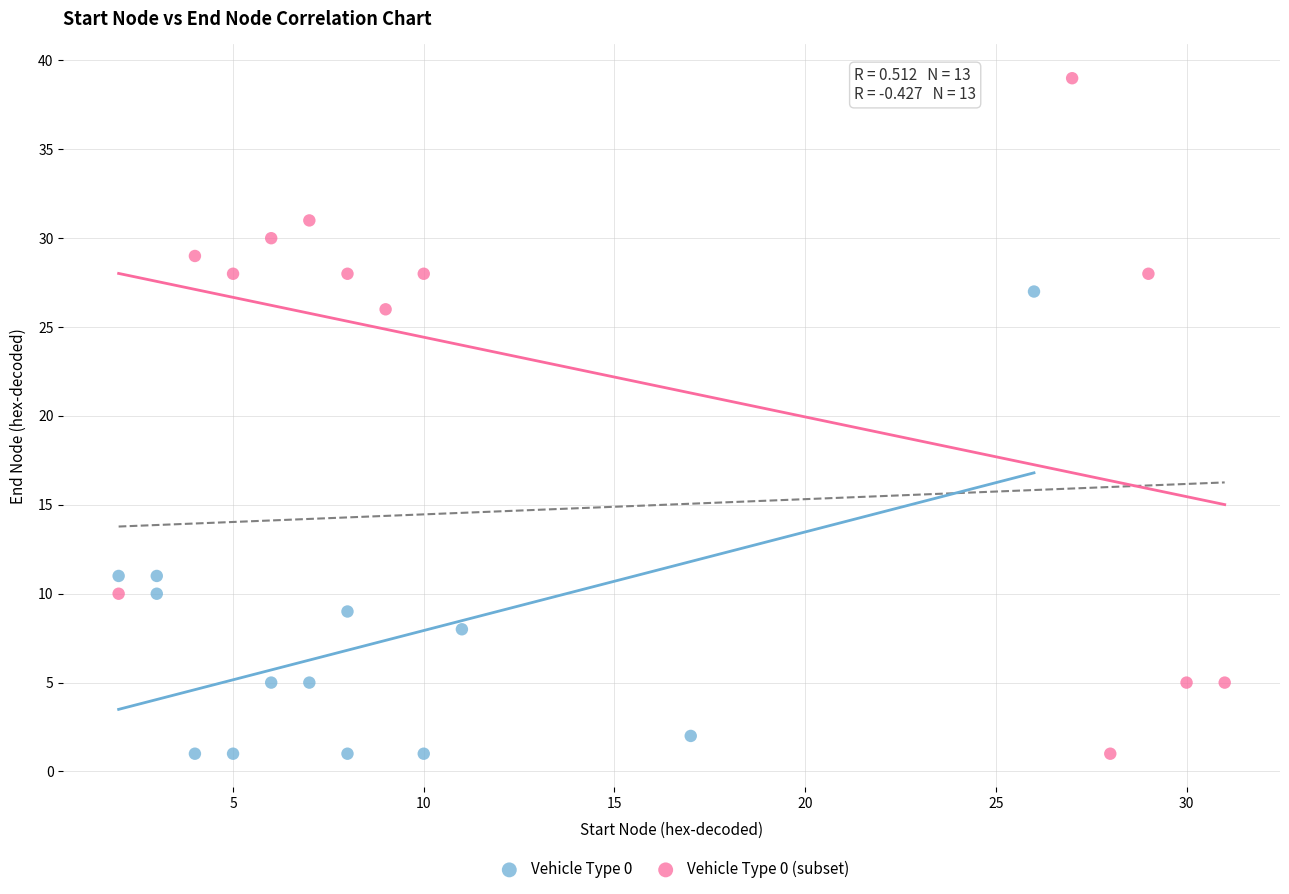

Which series reaches the maximum Y coordinate?

Vehicle Type 0 (subset)